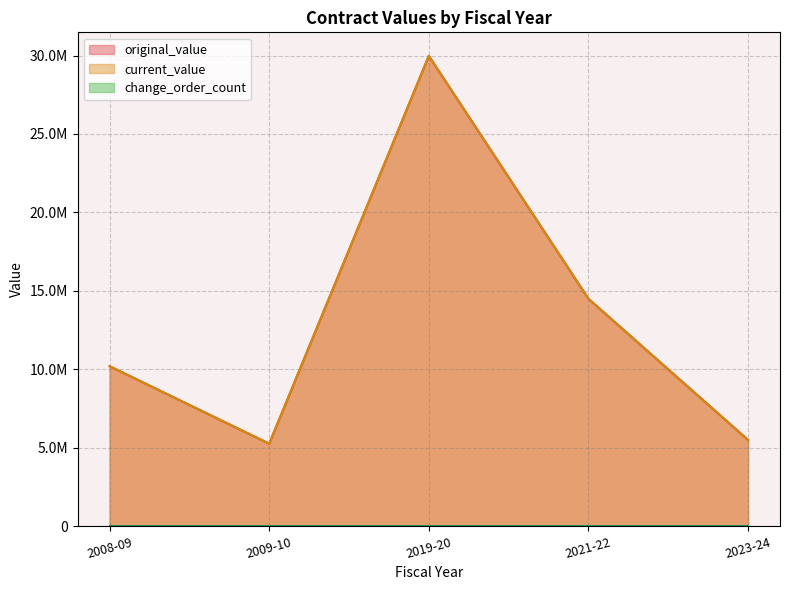

What is the sum of all current_value values?

65421639.9